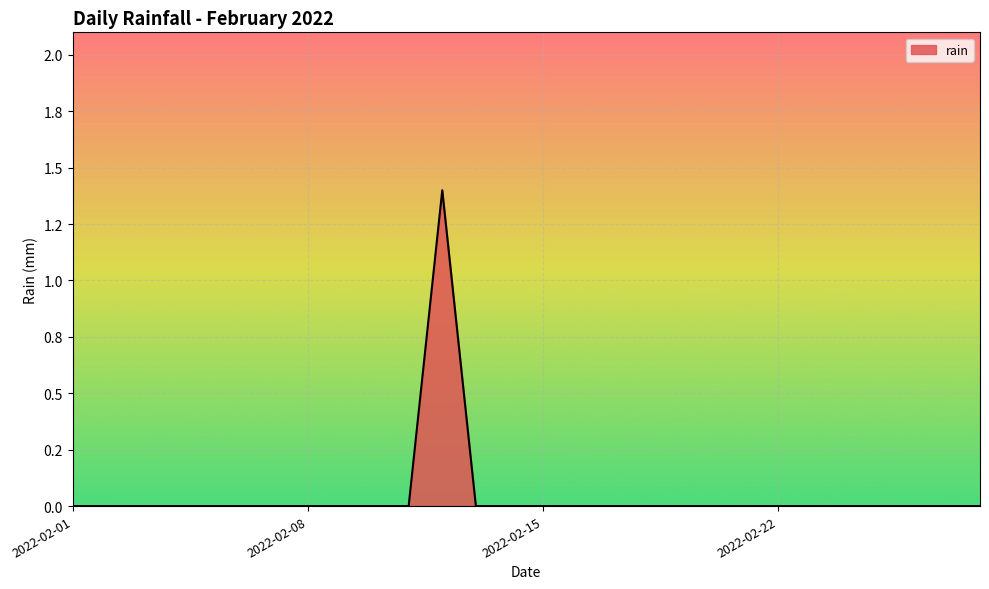

Does the chart have visible grid lines?

Yes